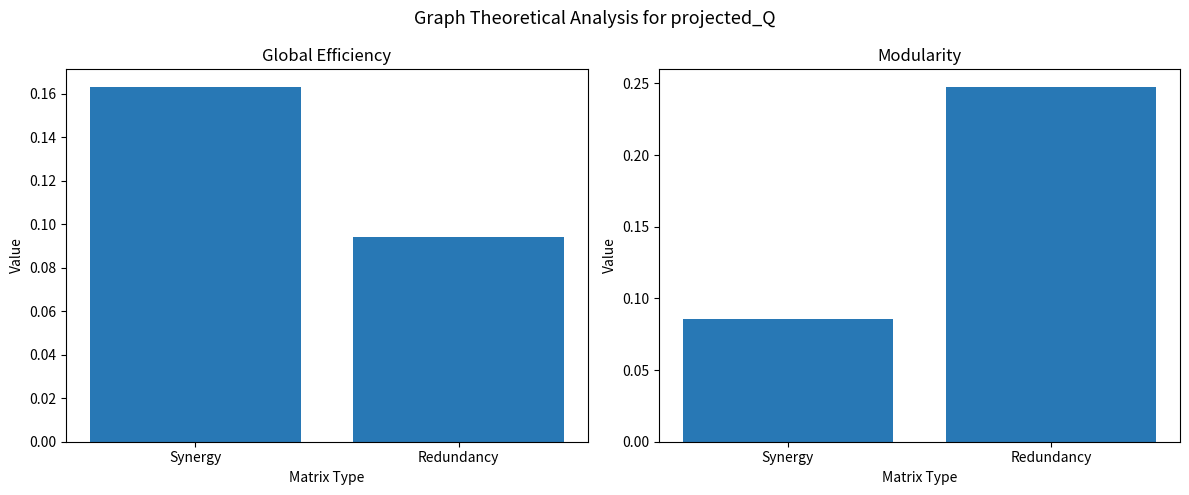

What is the minimum value shown in the chart?

0.1